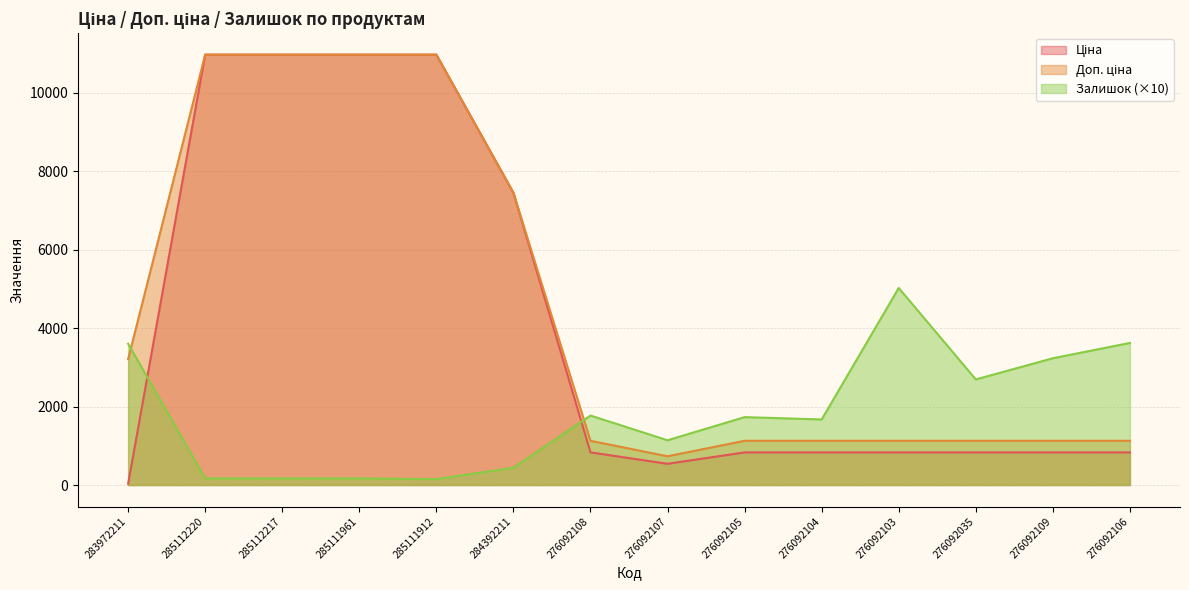

True or false: Доп. ціна has more than 0 interior local peaks.

False